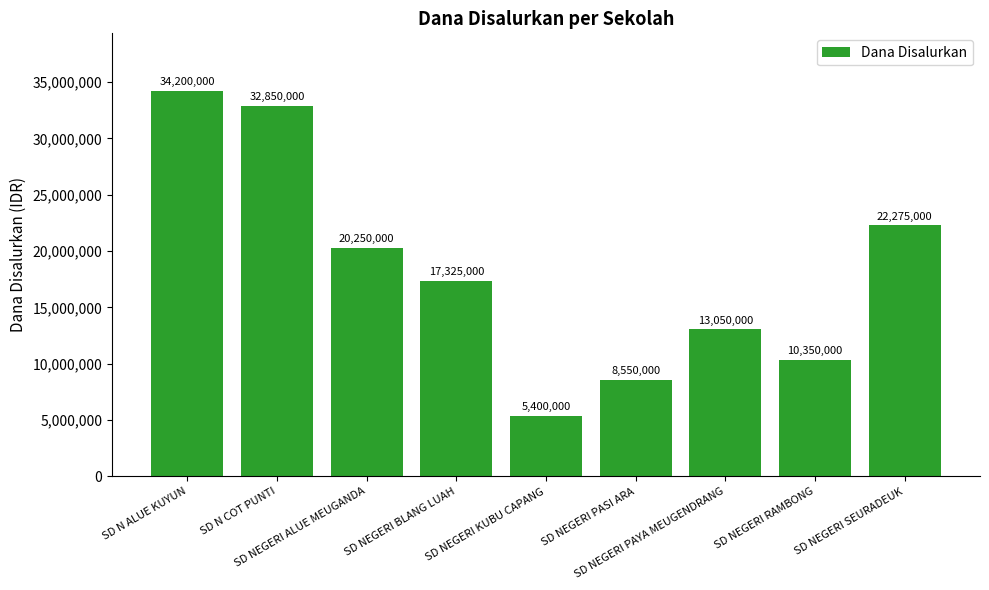

What is the approximate value at SD NEGERI PASI ARA?

8550000